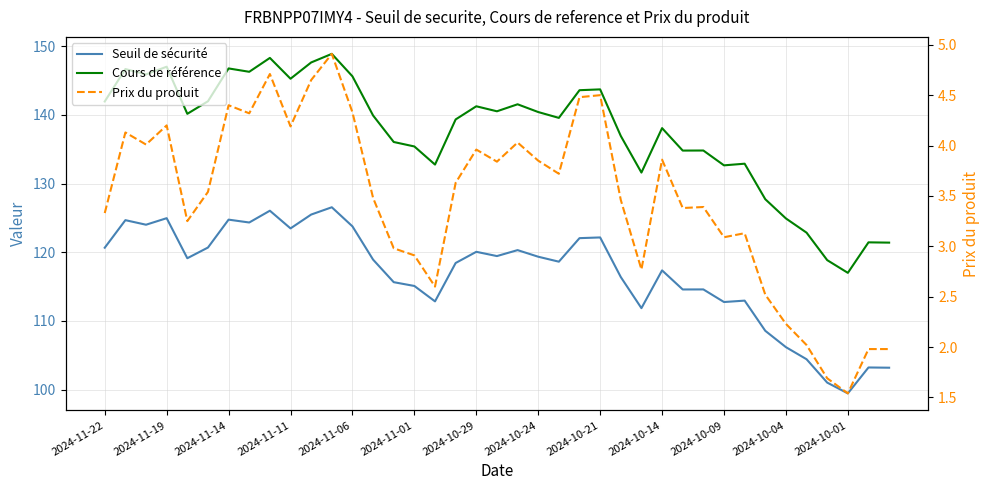

Reading left to right, extract all data points from this chart.

Seuil de sécurité: 120.7	124.7	124.0	125.0	119.1	120.7	124.7	124.3	126.0	123.5	125.5	126.5	123.8	118.9	115.6	115.1	112.8	118.4	120.1	119.4	120.3	119.3	118.6	122.1	122.2	116.4	111.9	117.4	114.6	114.6	112.8	113.0	108.6	106.2	104.4	101.0	99.5	103.2	103.2
Cours de référence: 141.9	146.7	145.9	147.0	140.2	142.0	146.8	146.3	148.3	145.3	147.6	148.9	145.6	139.9	136.1	135.4	132.8	139.3	141.2	140.5	141.5	140.4	139.6	143.6	143.7	136.9	131.6	138.1	134.8	134.8	132.7	132.9	127.7	124.9	122.8	118.8	117.0	121.4	121.4
Prix du produit: 3.3	4.1	4.0	4.2	3.2	3.5	4.4	4.3	4.7	4.2	4.7	4.9	4.3	3.5	3.0	2.9	2.6	3.6	4.0	3.8	4.0	3.9	3.7	4.5	4.5	3.5	2.8	3.9	3.4	3.4	3.1	3.1	2.5	2.2	2.0	1.7	1.5	2.0	2.0